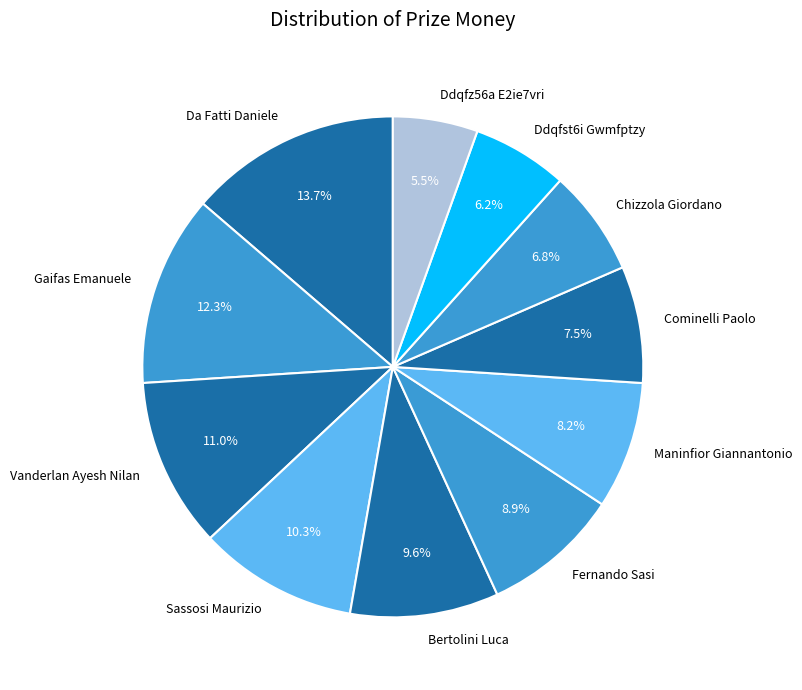

True or false: Cominelli Paolo accounts for 1% of the total.

False